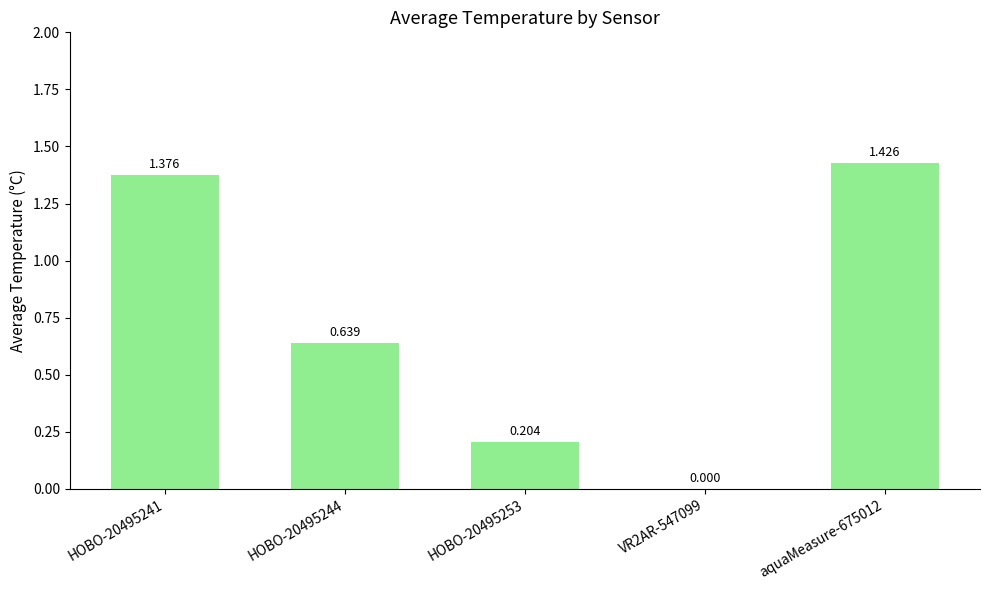

Count the number of values greater than 0.

4